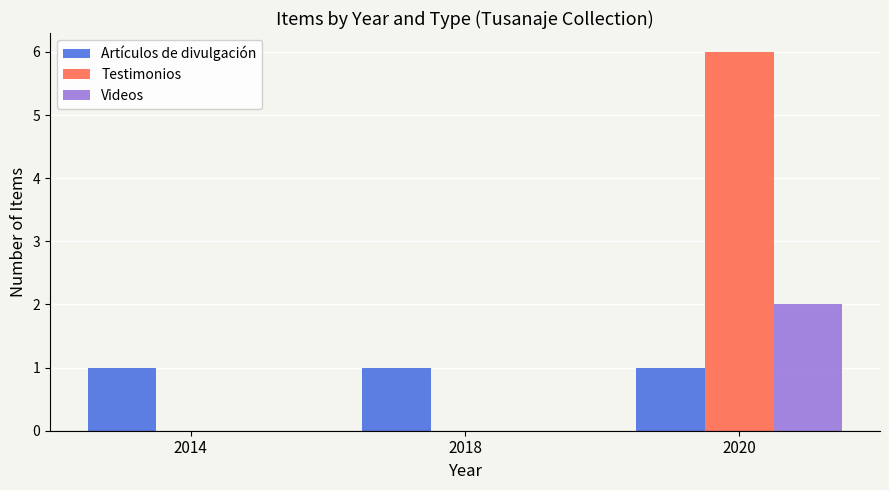

What is the total value across all series at 2020?

9